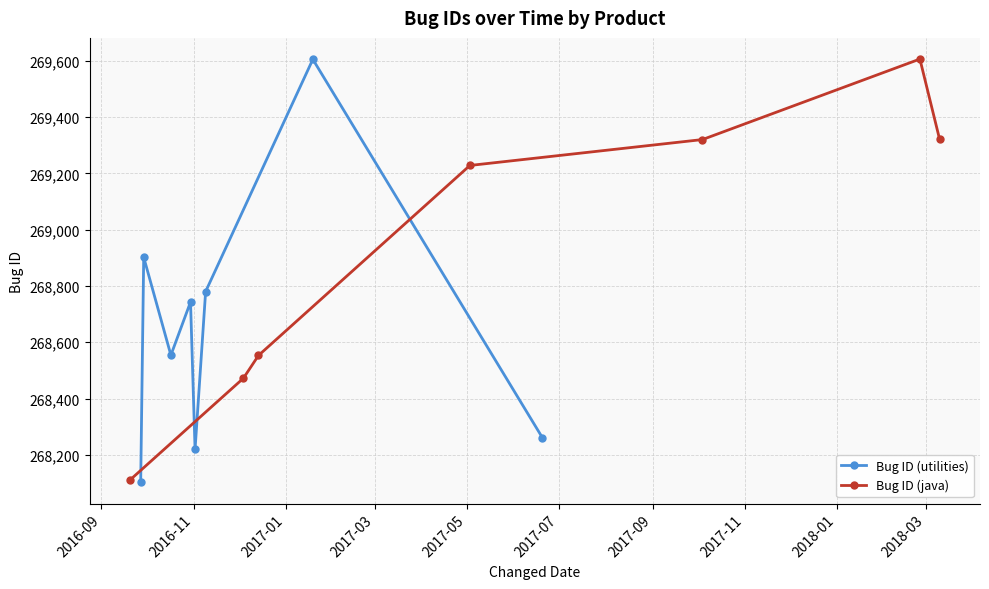

What is the lowest value of the Bug ID (java) series?

268111